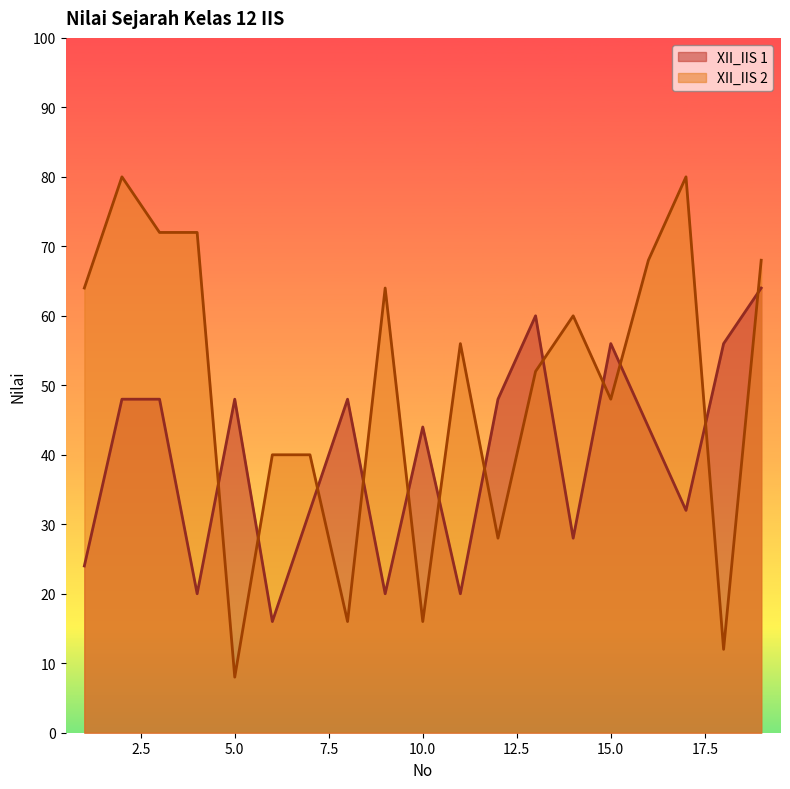

How many interior local peaks does the XII_IIS 1 series have?

5